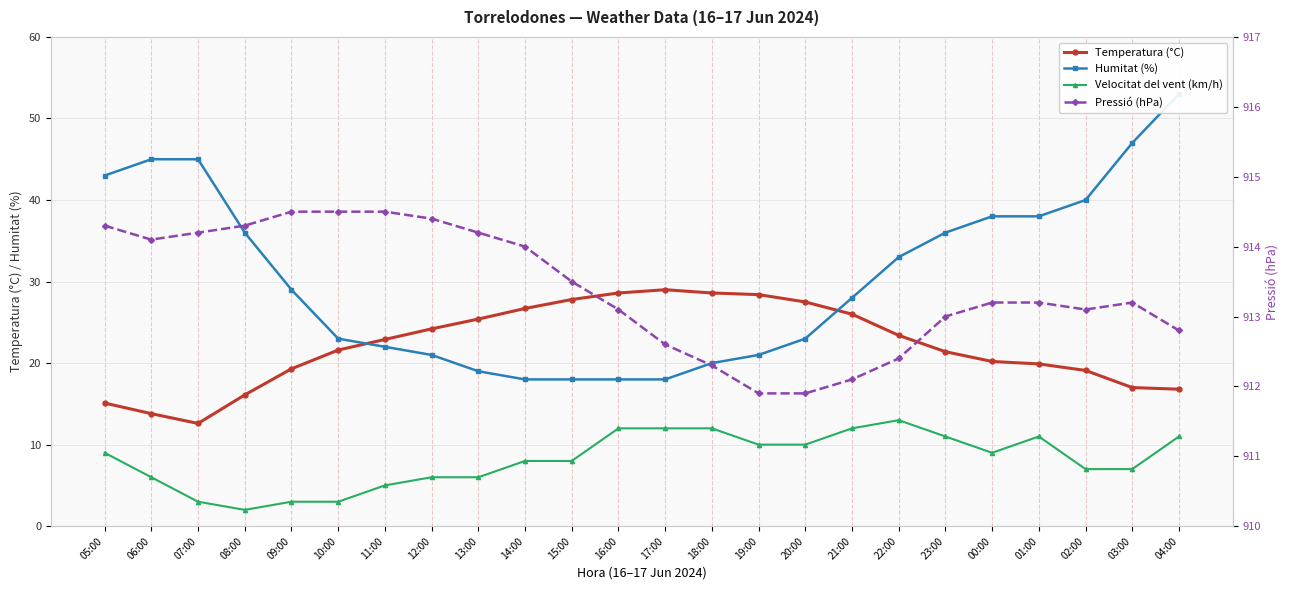

The Pressió (hPa) series shows 533.1 at 17:00. True or false?

False